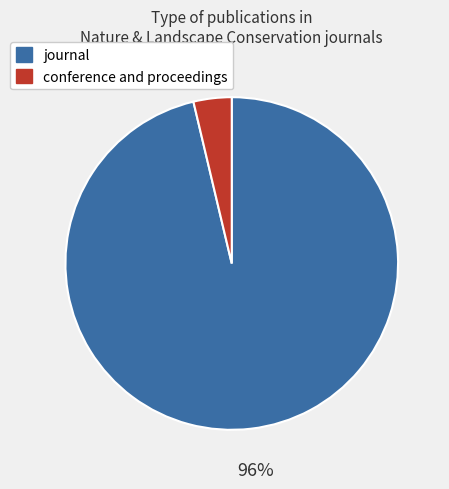

Is it true that journal is 96% of the pie?

True